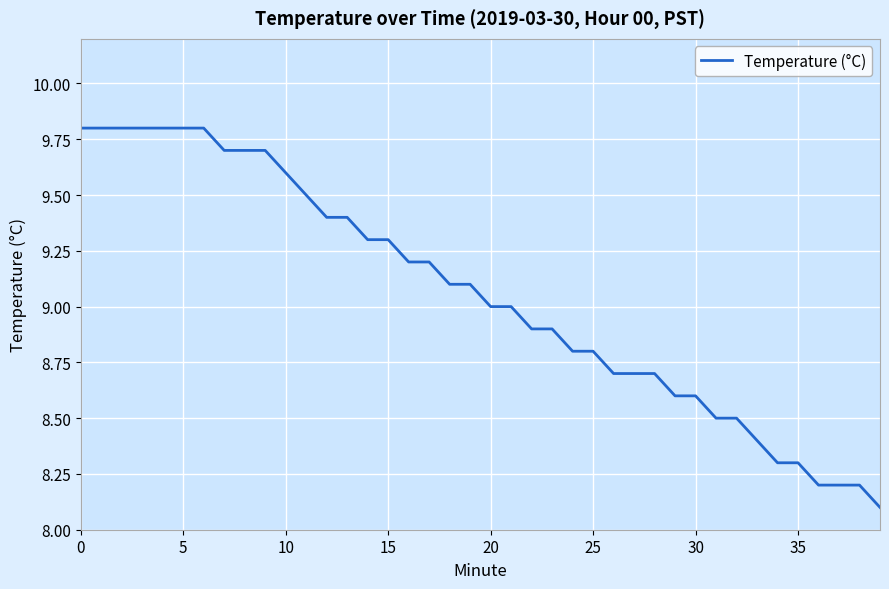

What is the difference between the maximum and minimum values?

1.7